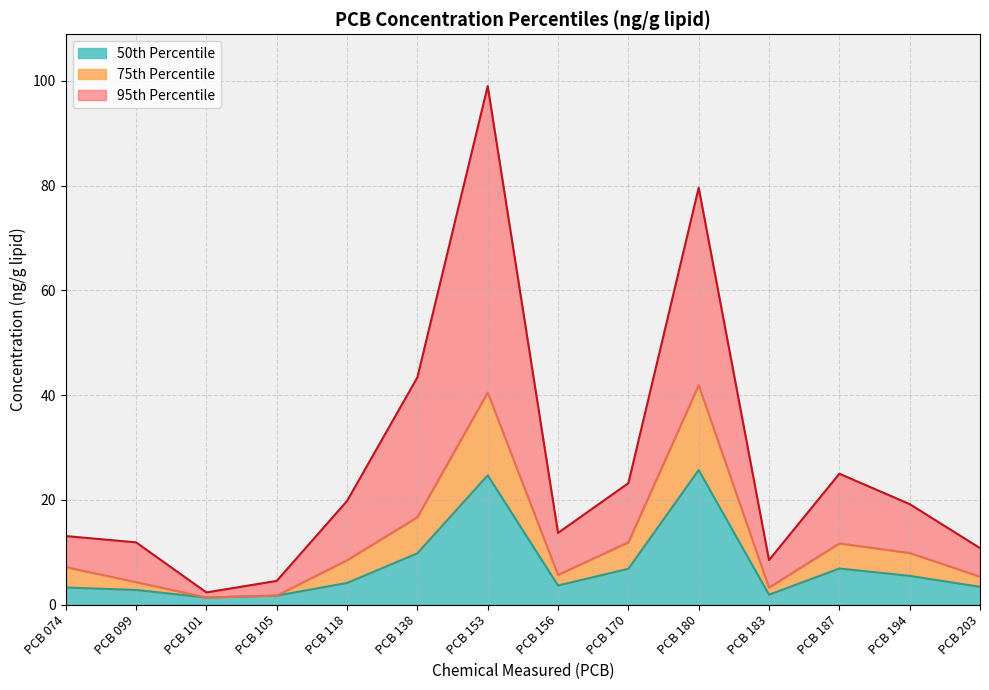

True or false: 50th and 75th cross at least once.

False